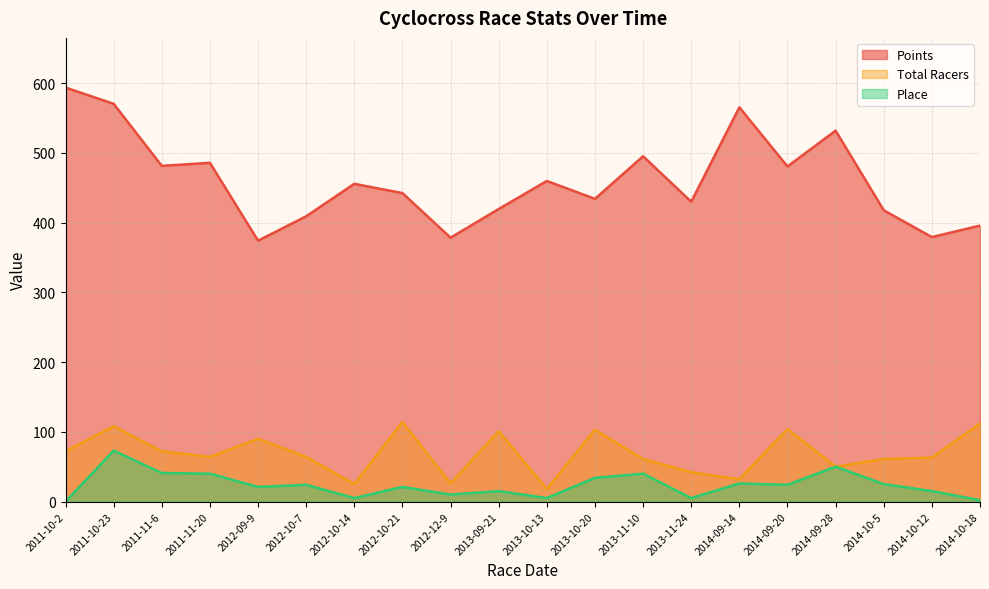

True or false: Place and Points intersect in this chart.

False